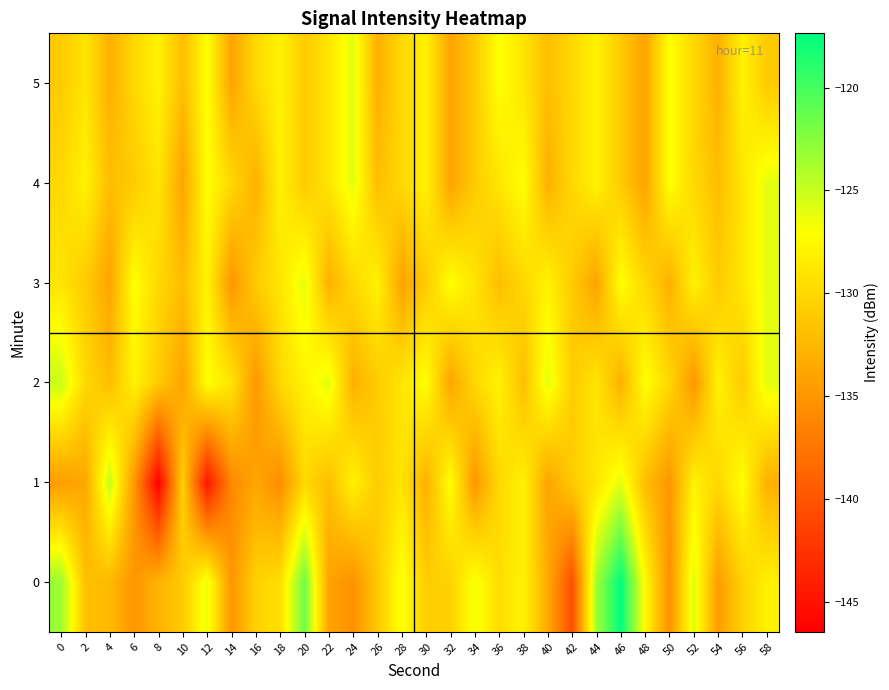

Rank the series at 16 from highest to lowest value.

5, 0, 3, 4, 1, 2